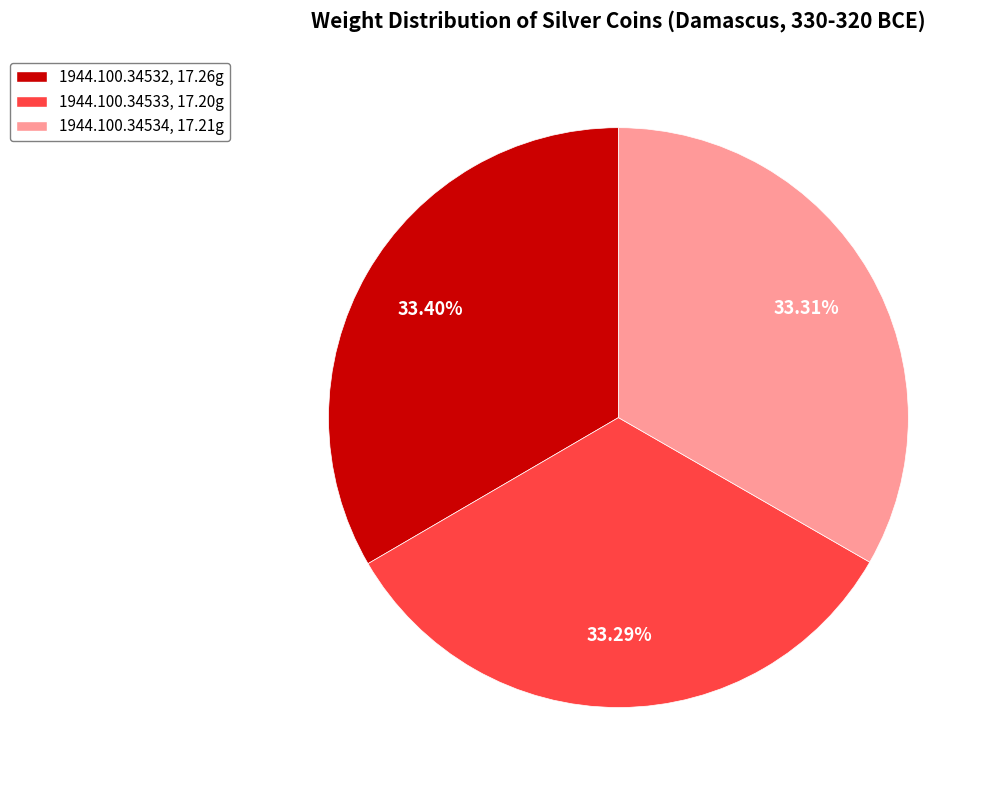

What portion of the pie excludes 1944.100.34532?

66.6%